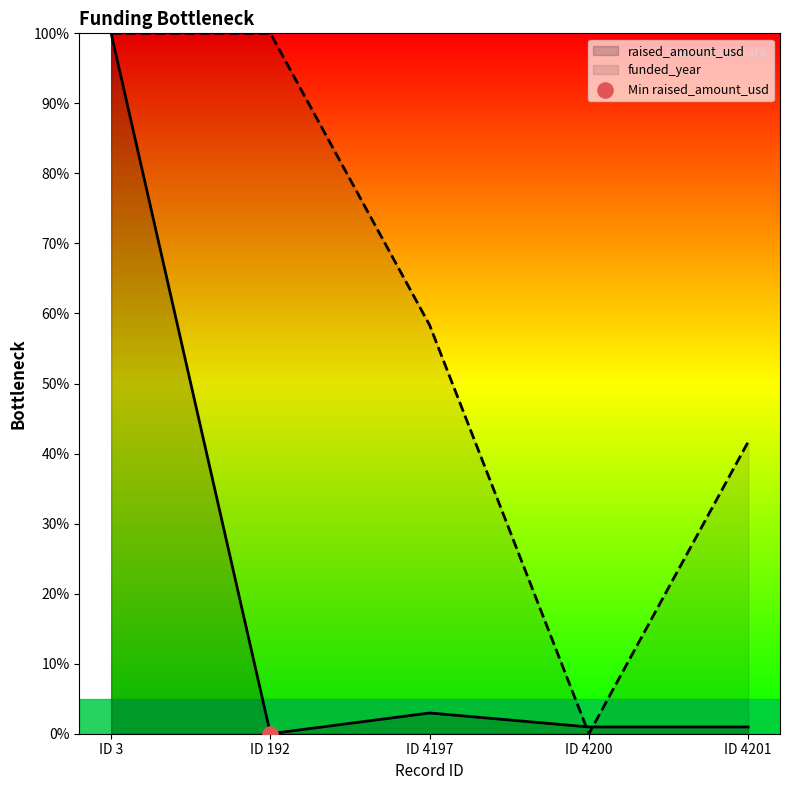

Which series has the largest Y range (max minus min)?

raised_amount_usd